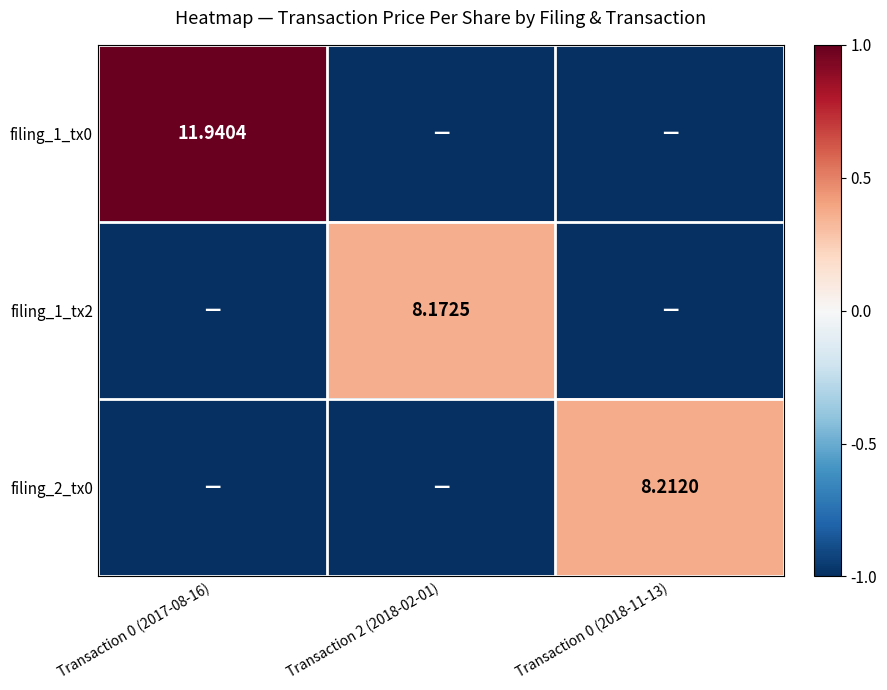

Is the value of filing_1_tx2 at Transaction 2 (2018-02-01) greater than the value of filing_2_tx0 at Transaction 0 (2018-11-13)?

No